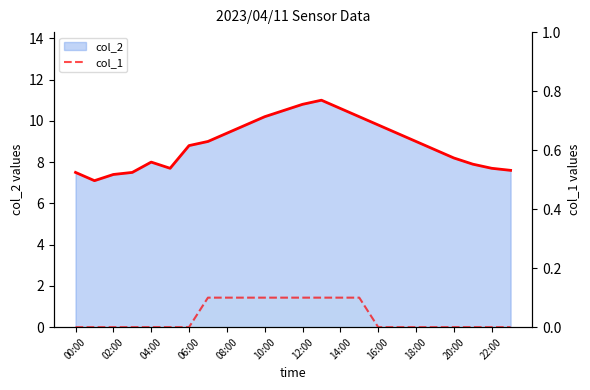

What position from the left is 06:00?

7